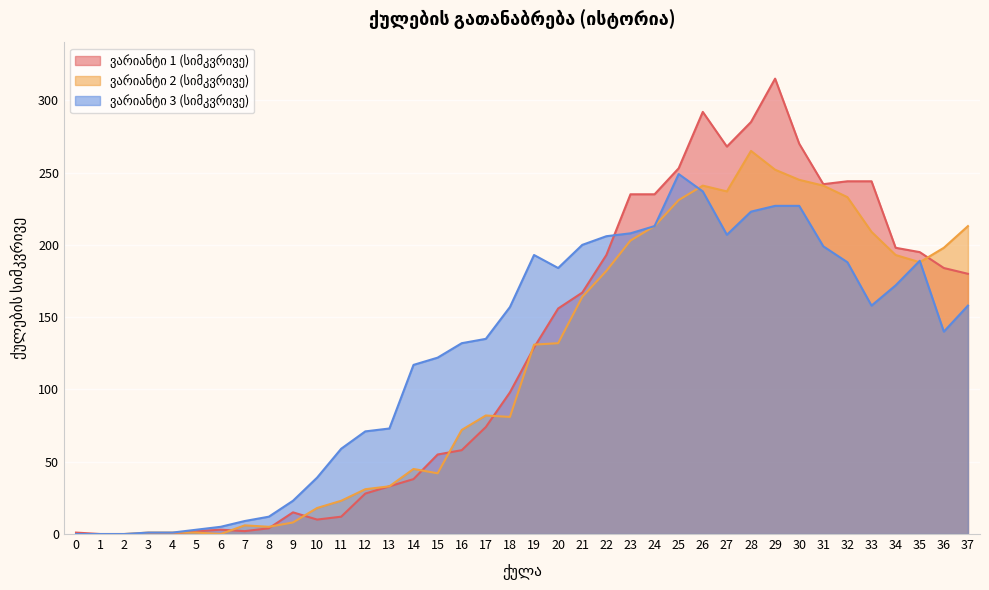

Which category has the lowest value in the ვარიანტი 1 (სიმკვრივე) series?

1